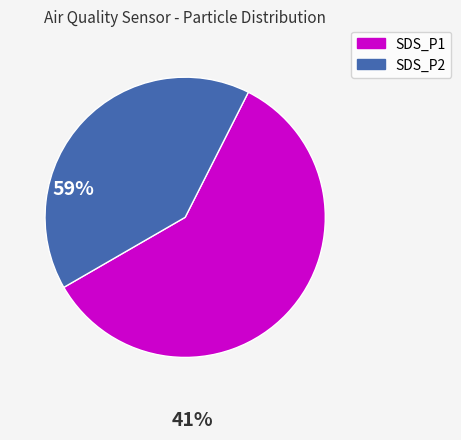

What is the smallest slice in the pie chart?

SDS_P2